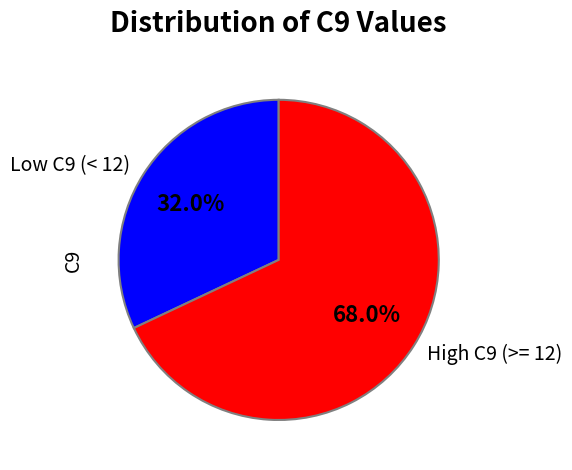

How many segments does this pie chart have?

2